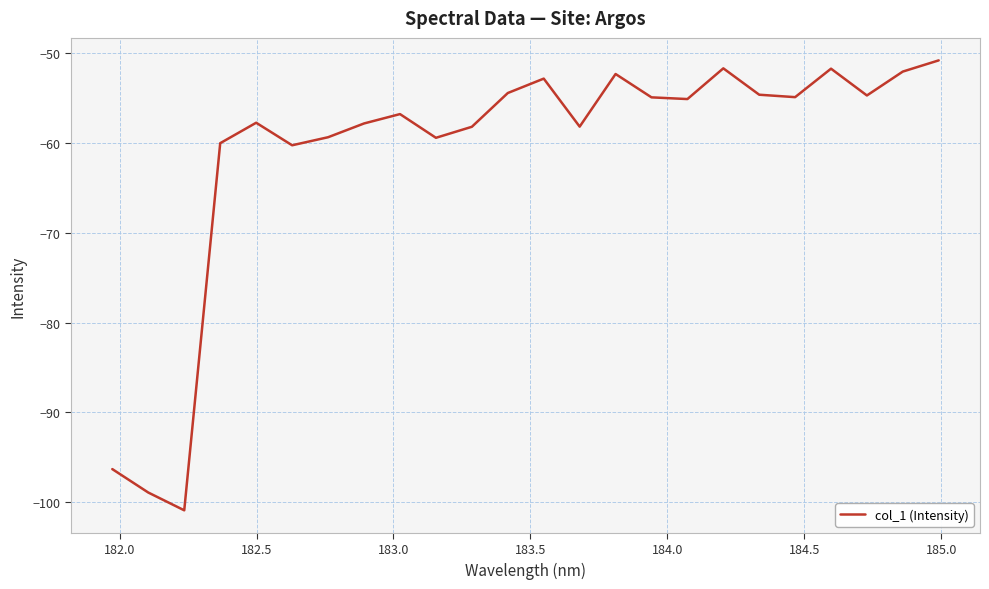

How many lines are shown in the chart?

1